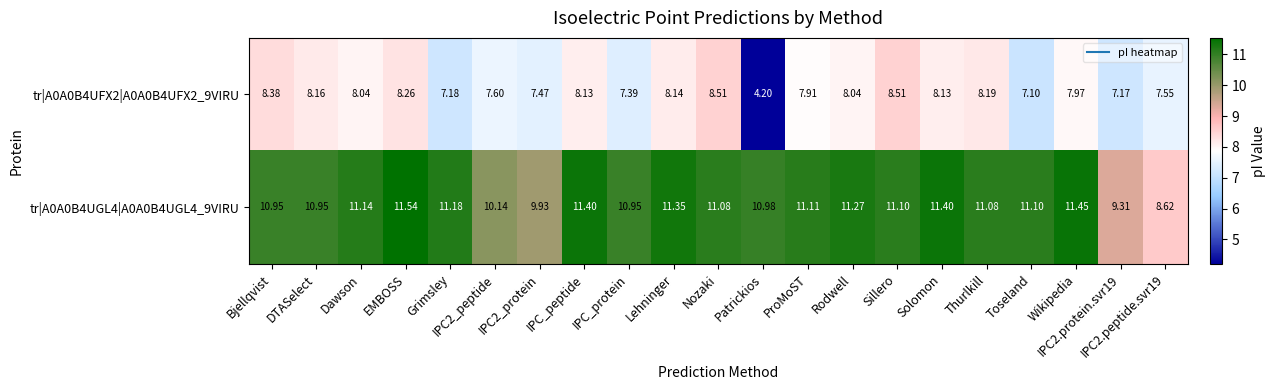

What is the total value across all series at IPC_protein?

18.3